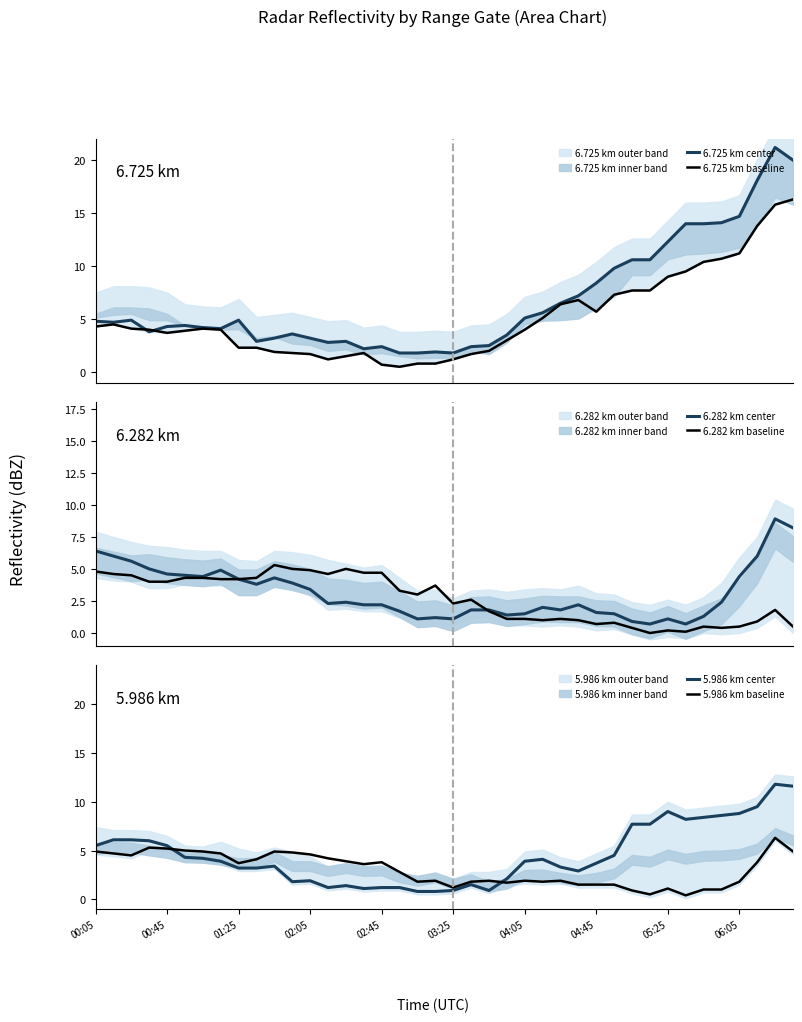

In 6.282 km center, how many points are higher than both neighbors (excluding endpoints)?

8